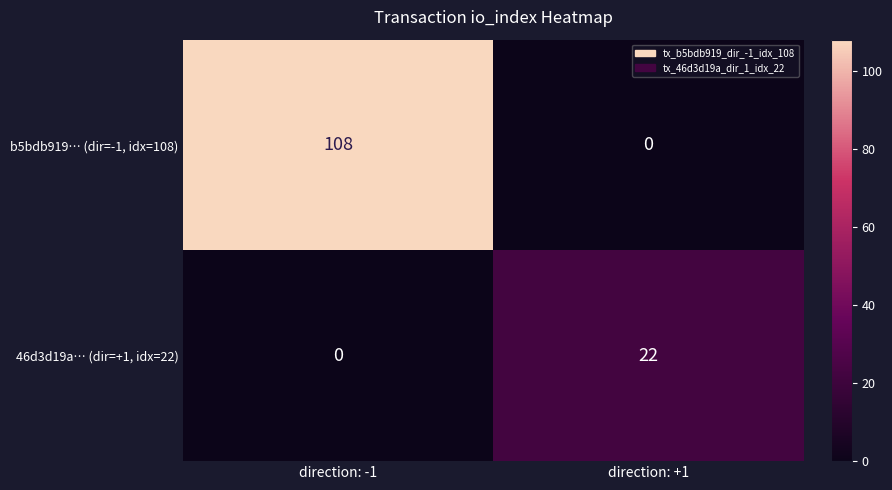

Reading left to right, list all the values displayed in this chart.

b5bdb919… (dir=-1, idx=108): direction: -1=108	direction: +1=0
46d3d19a… (dir=+1, idx=22): direction: -1=0	direction: +1=22